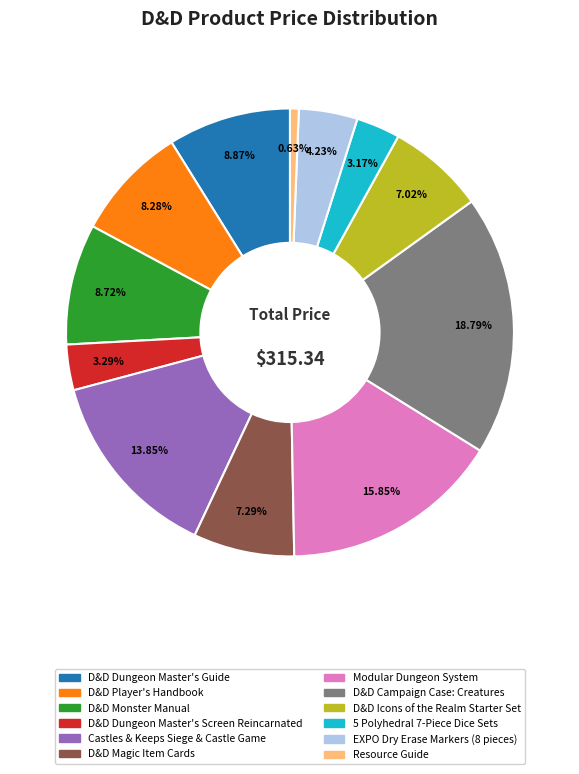

What percentage is NOT represented by D&D Dungeon Master's Guide?

91.1%